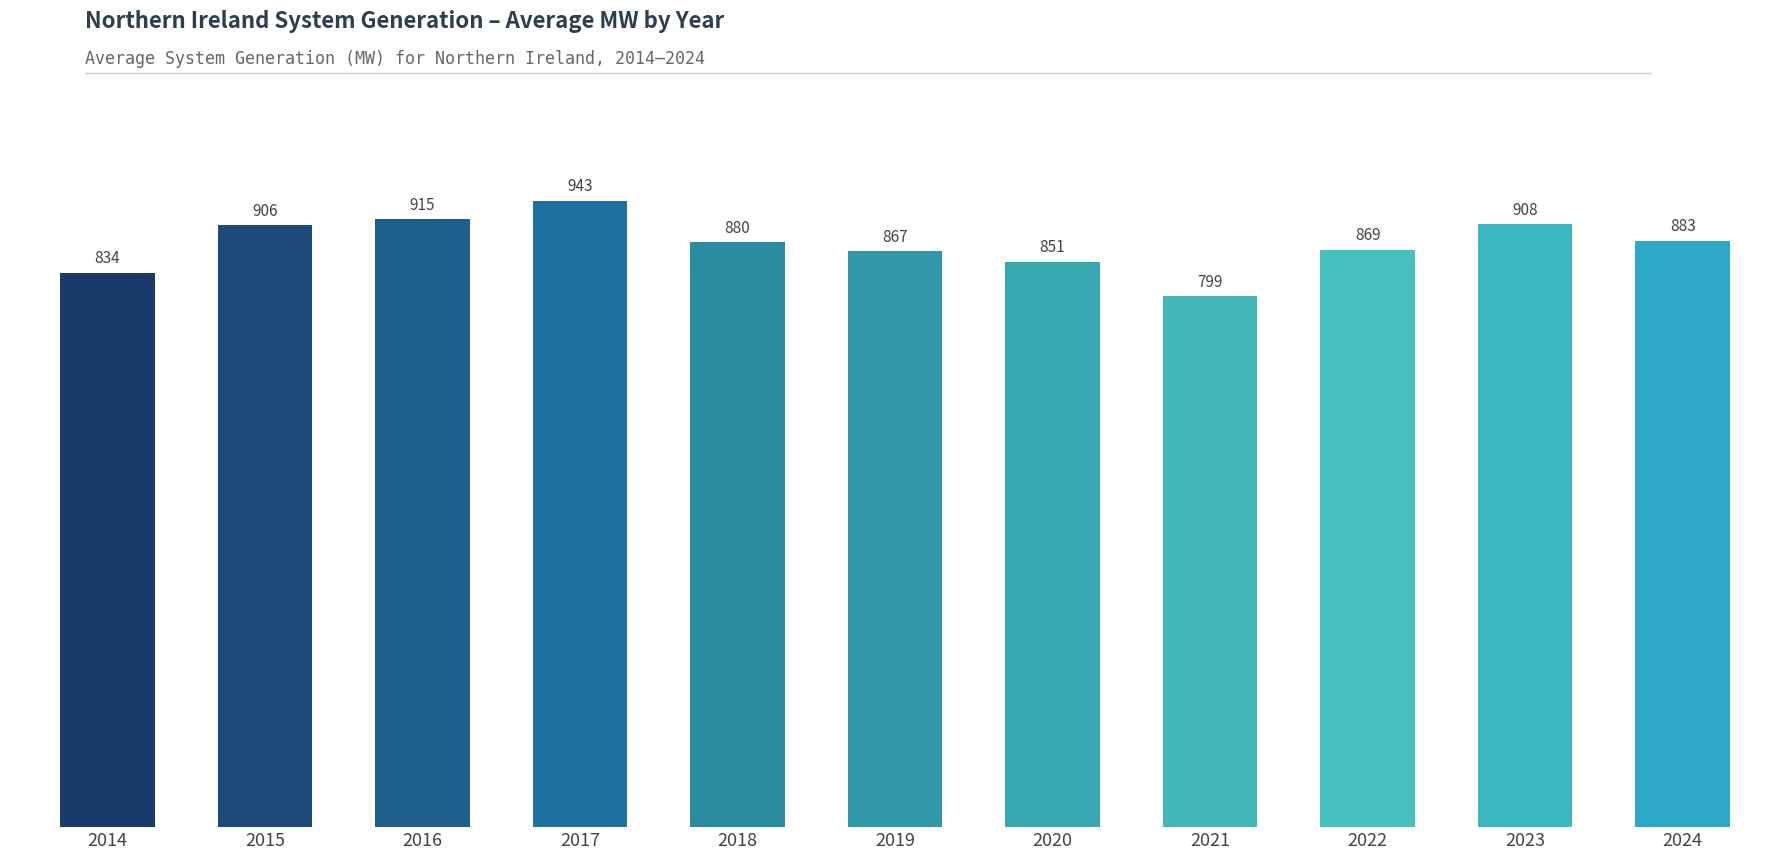

Is it true that the value at 2014 is 834.4?

True